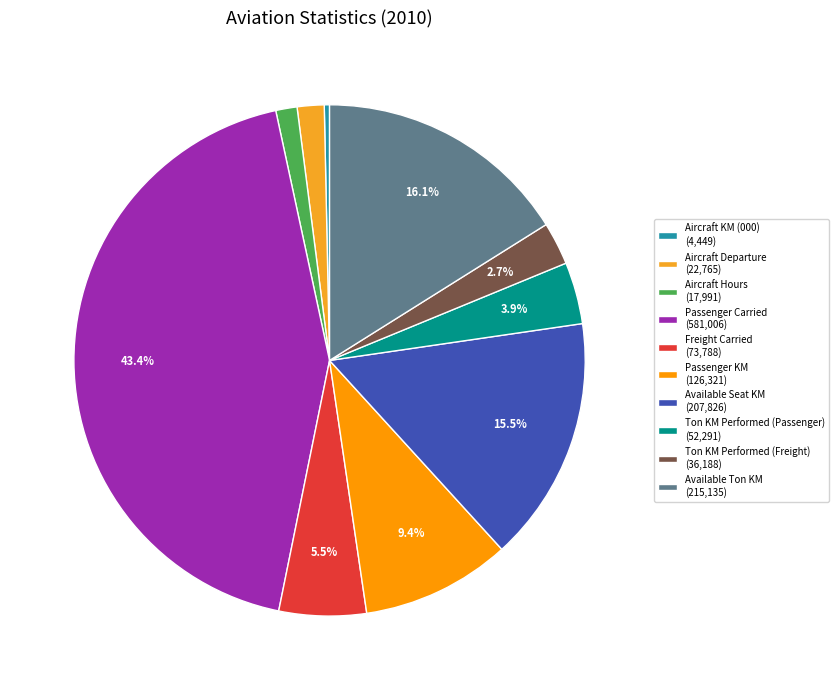

Is the sum of Available Ton KM and Aircraft Departure greater than half?

No